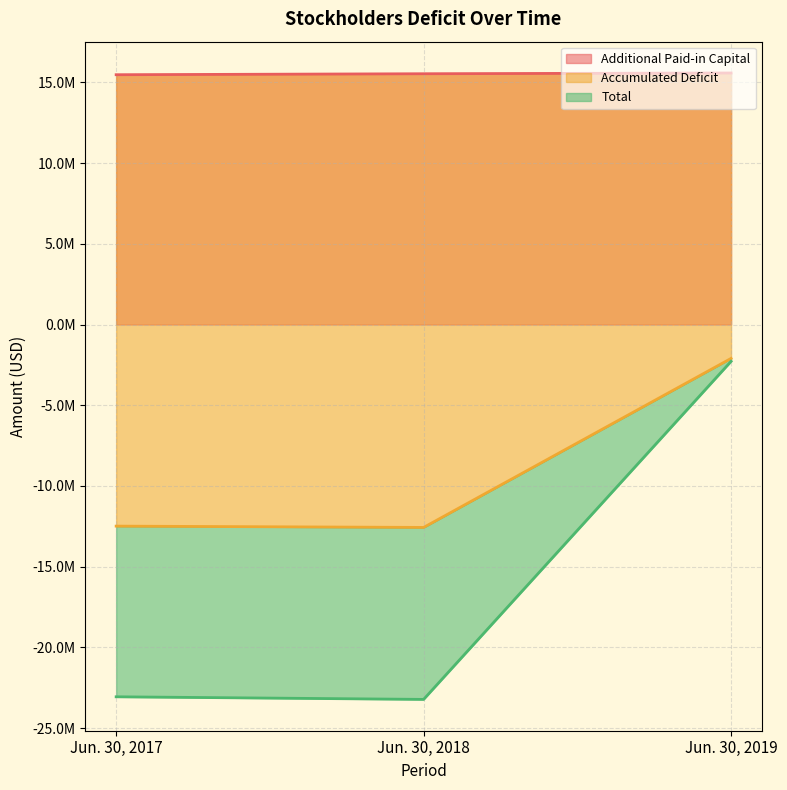

At which label is Total closest to -12754330?

Jun. 30, 2017